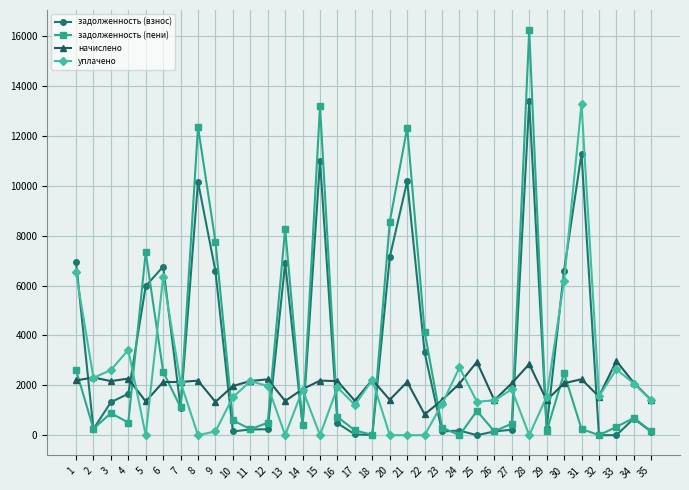

In задолженность (пени), how many points are higher than both neighbors (excluding endpoints)?

10